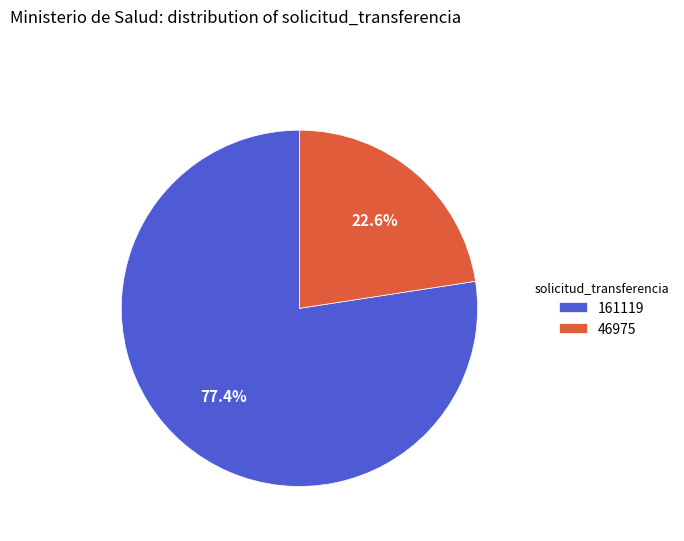

What percentage do 46975 and 161119 together represent?

100.0%